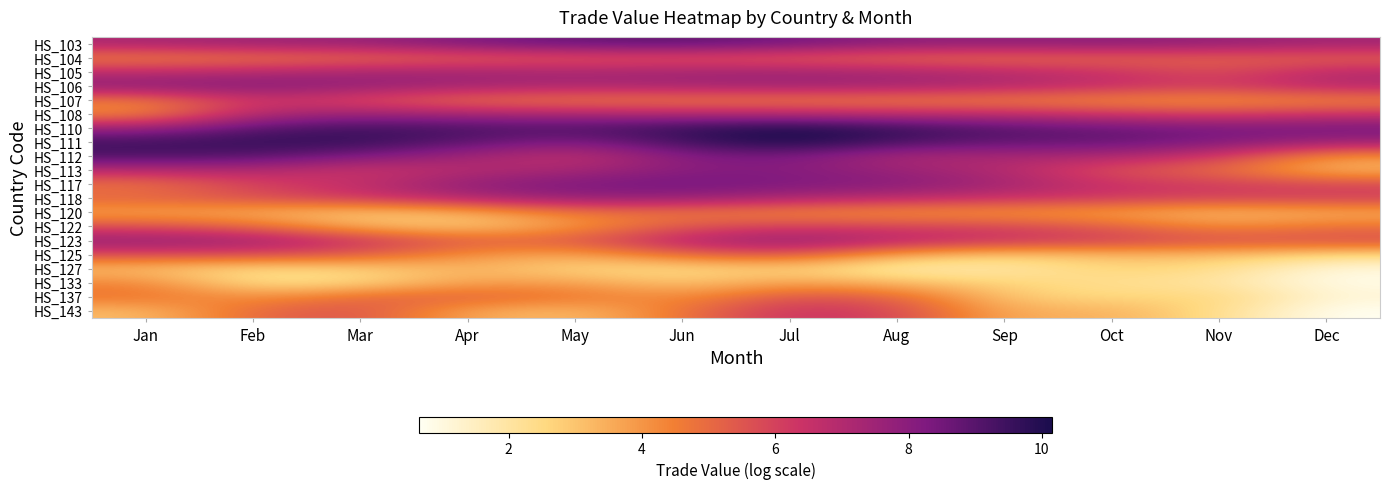

What is the smallest value displayed?

0.7